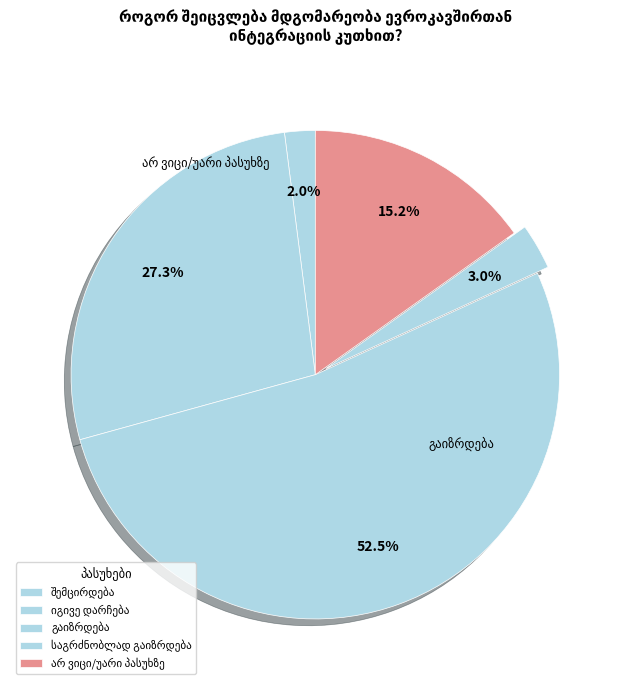

What percentage is the იგივე დარჩება slice, to the nearest percent?

27%